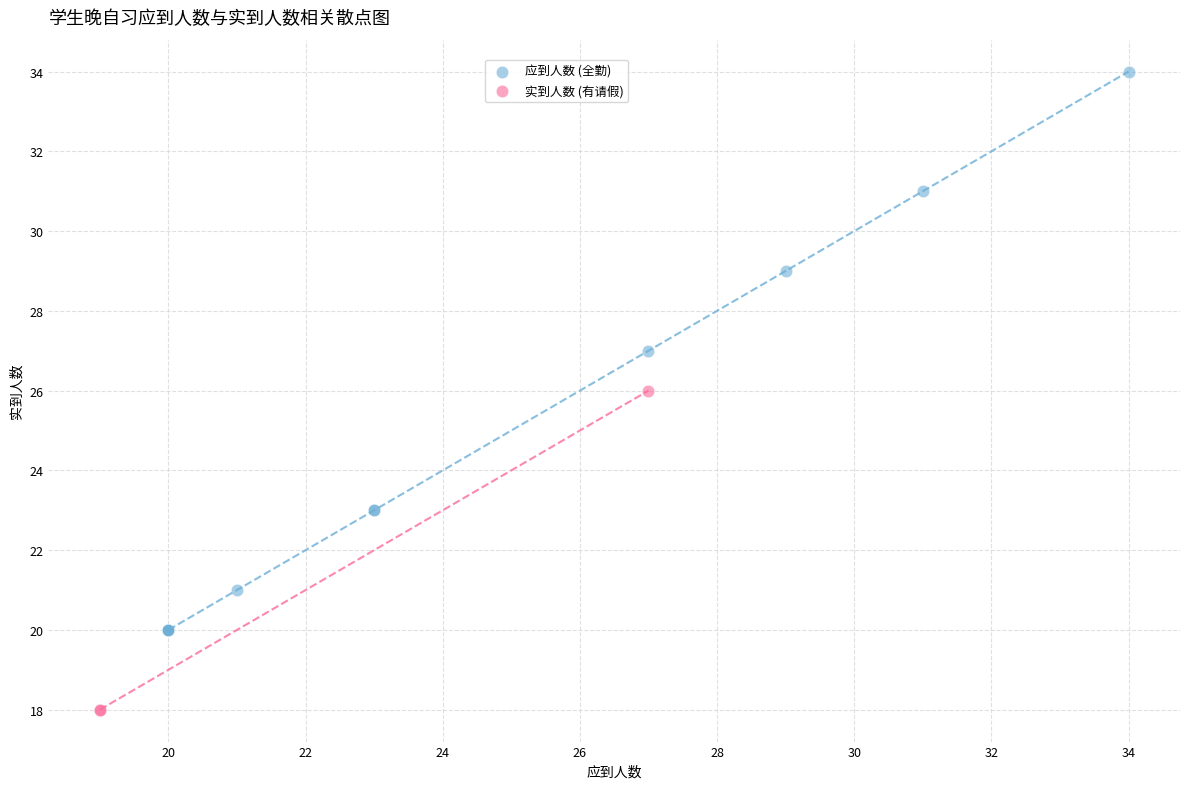

What are all the series names shown in the legend?

应到人数 (全勤), 实到人数 (有请假)